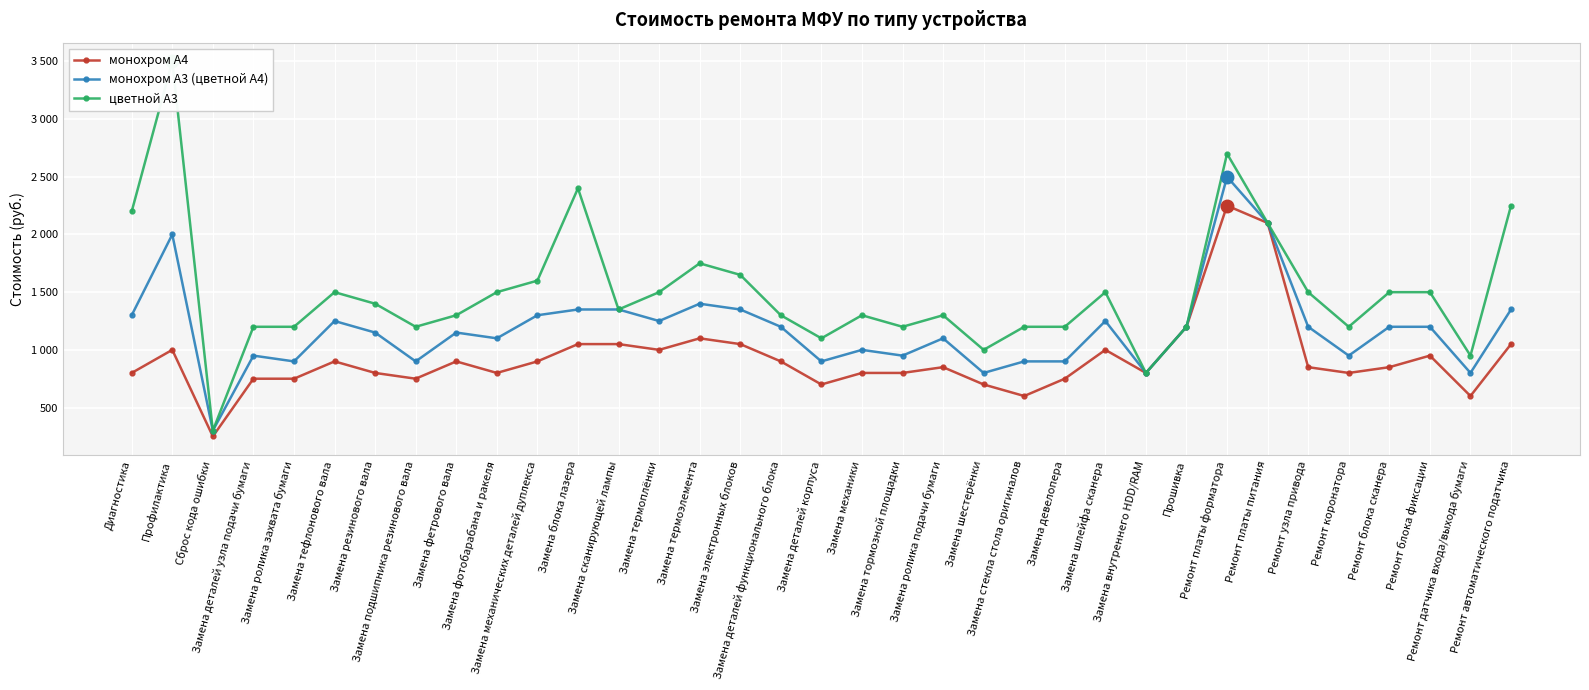

Where is монохром А4 nearest to the value 1250?

Прошивка